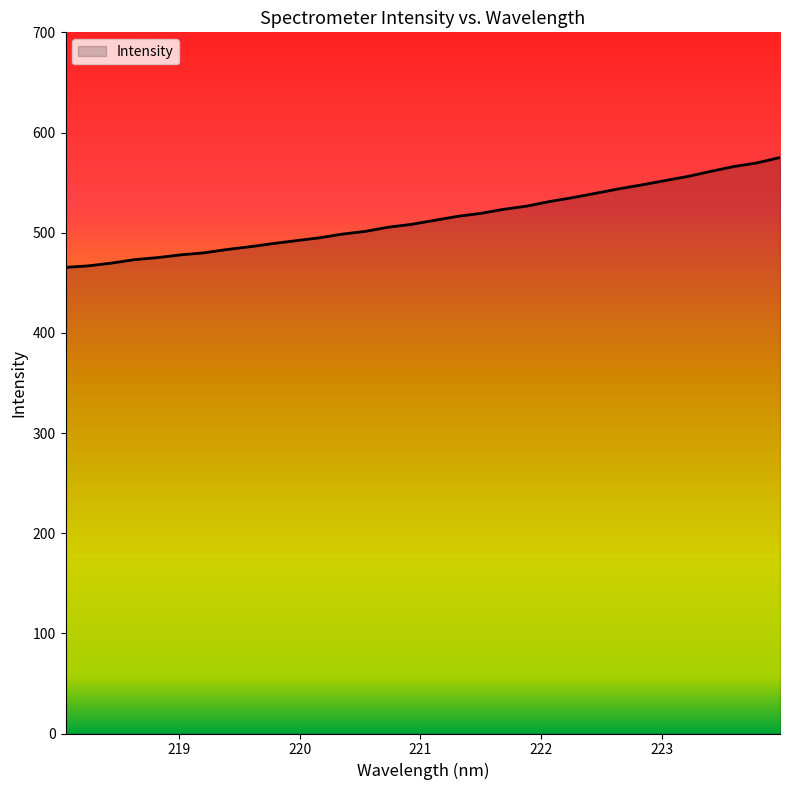

What is the smallest value displayed?

465.3